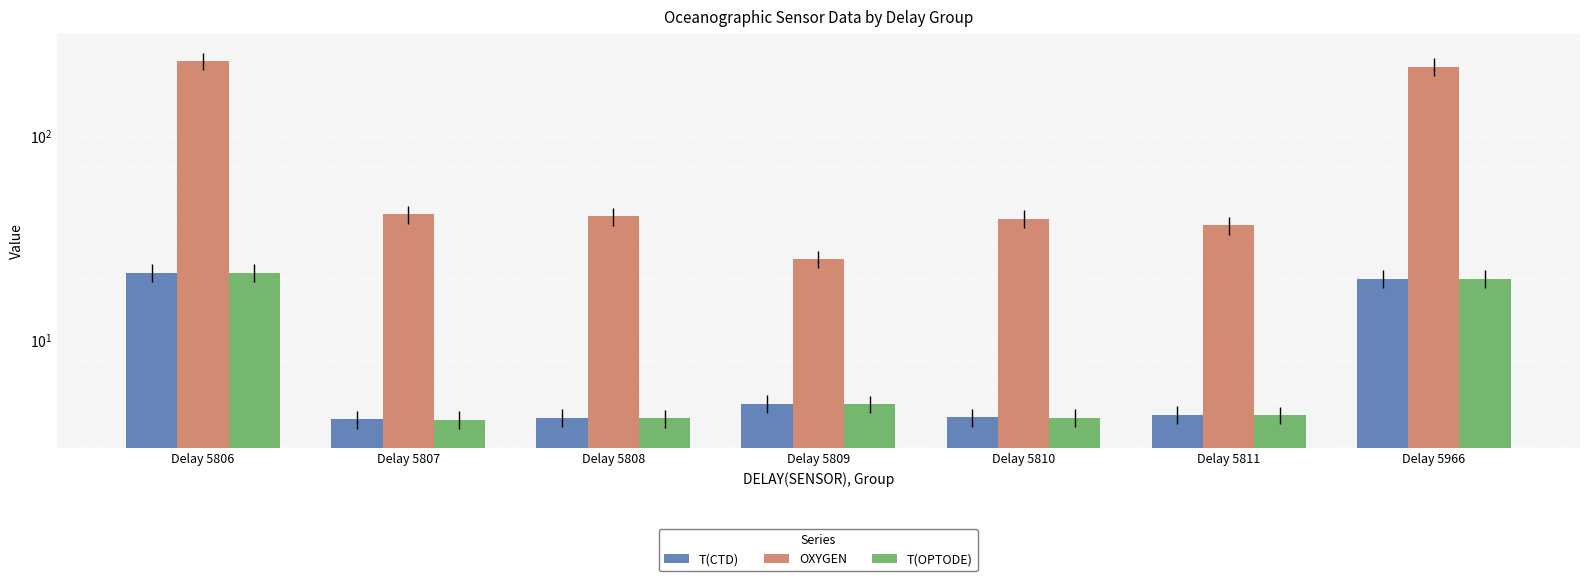

Reading right to left, what are all the values shown in this chart?

T(CTD): Delay 5966=20.0	Delay 5811=4.3	Delay 5810=4.2	Delay 5809=4.9	Delay 5808=4.2	Delay 5807=4.1	Delay 5806=21.4
OXYGEN: Delay 5966=218.1	Delay 5811=36.4	Delay 5810=39.3	Delay 5809=24.9	Delay 5808=40.3	Delay 5807=41.2	Delay 5806=232.1
T(OPTODE): Delay 5966=19.9	Delay 5811=4.3	Delay 5810=4.2	Delay 5809=4.9	Delay 5808=4.2	Delay 5807=4.1	Delay 5806=21.3